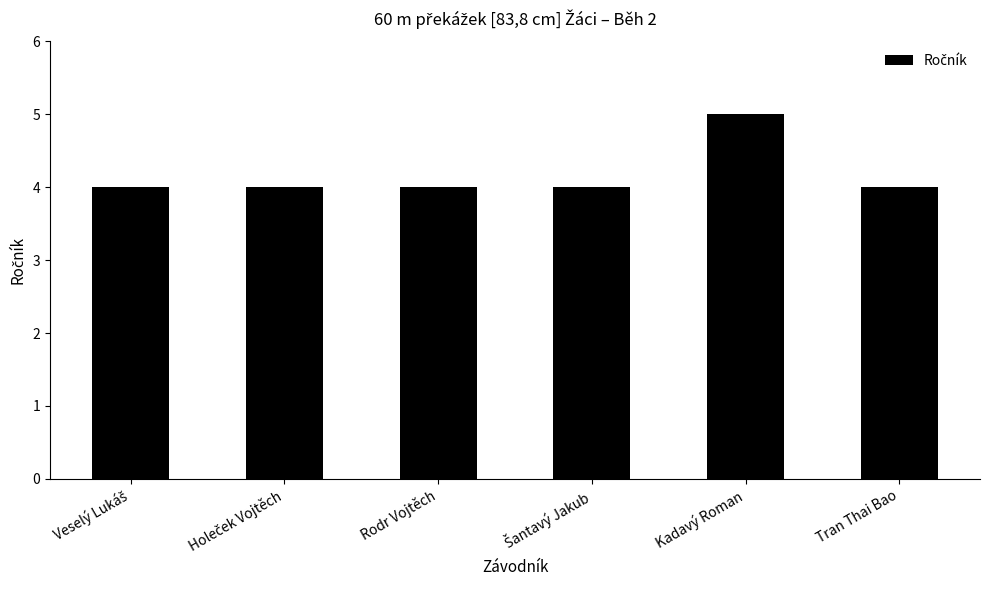

Reading right to left, extract all data points from this chart.

4	5	4	4	4	4